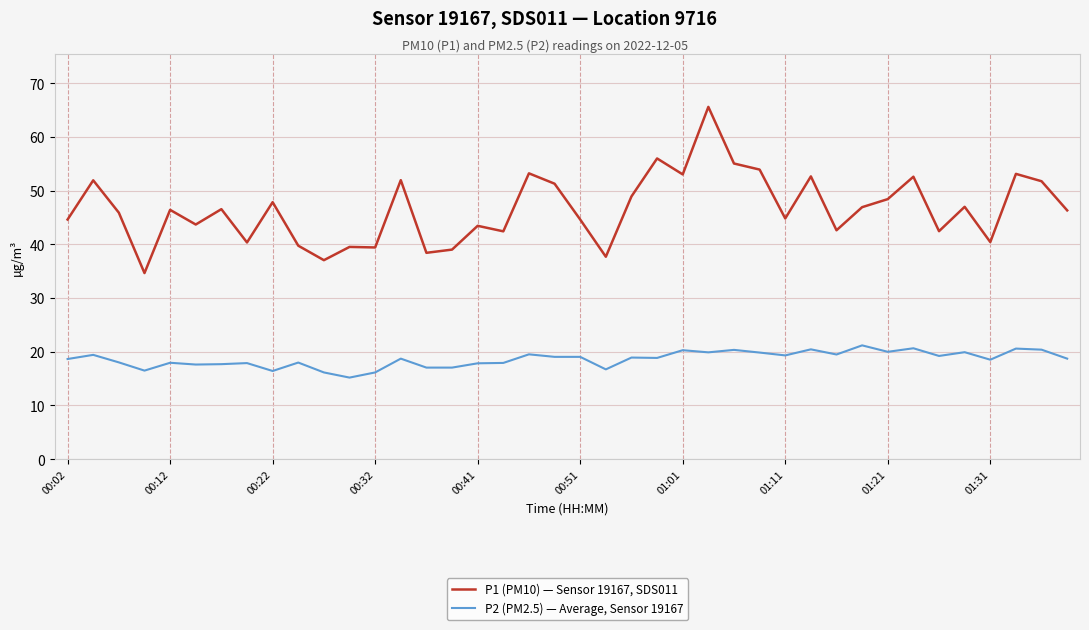

What are all the series names shown in the legend?

P1 (PM10) — Sensor 19167, SDS011, P2 (PM2.5) — Average, Sensor 19167